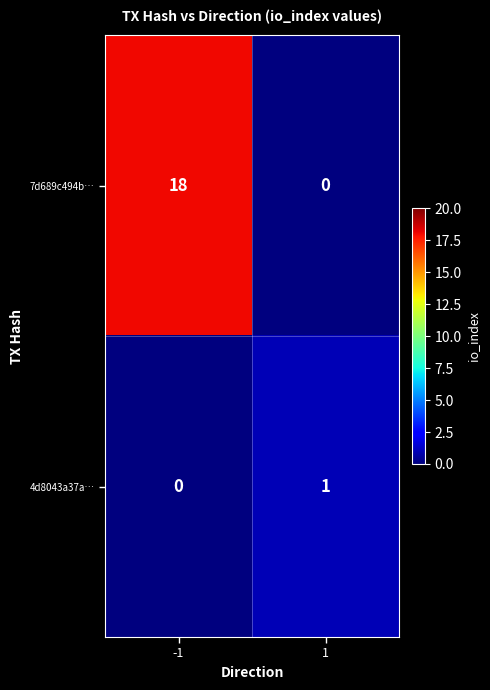

How many categories are shown in the chart?

2